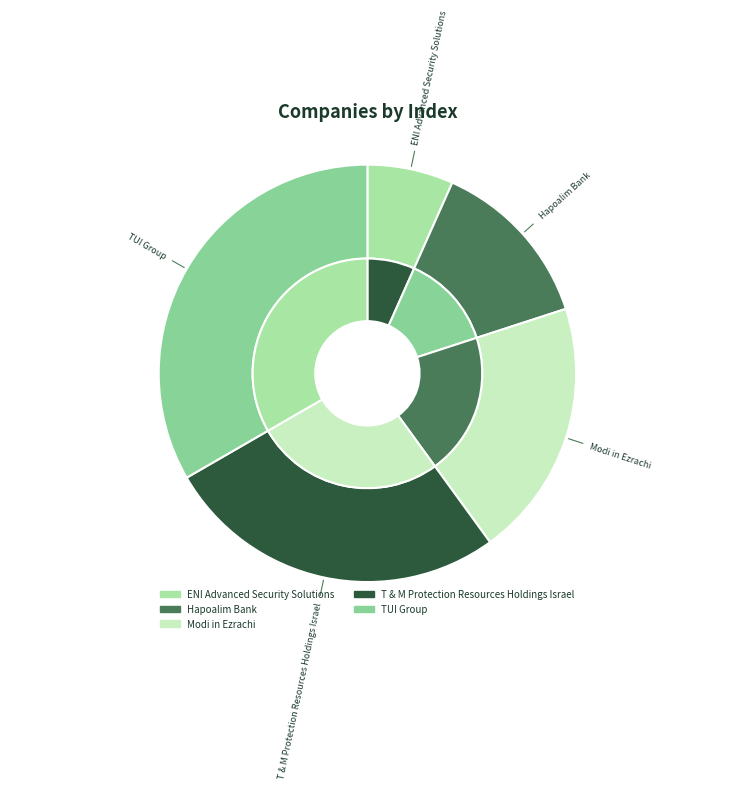

Which slice is the largest?

TUI Group